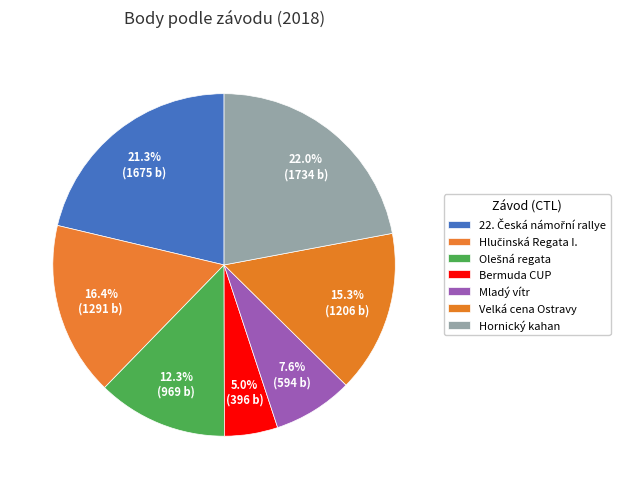

Count the number of slices in the pie.

7